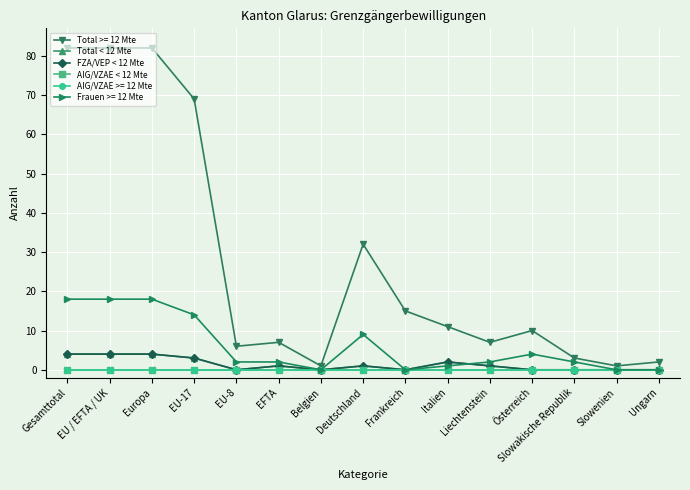

Does the chart have visible grid lines?

Yes